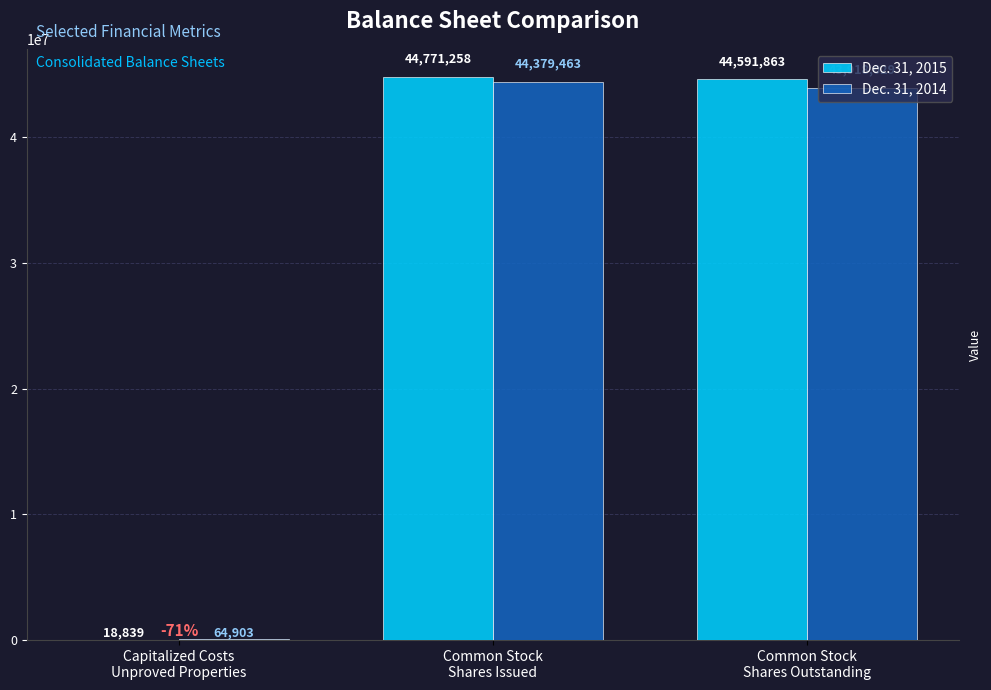

What is the maximum value shown in the chart?

44771258